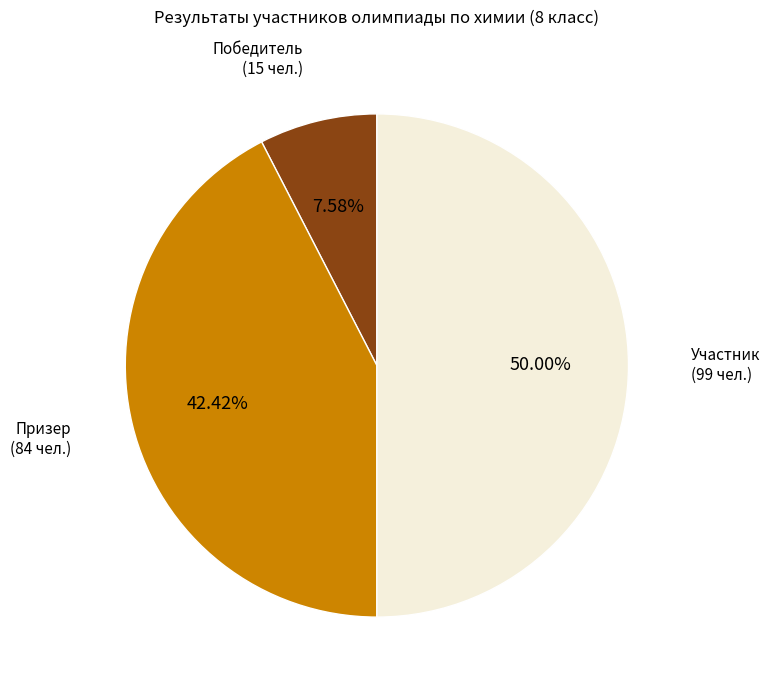

Is there any slice that represents more than half of the pie?

No